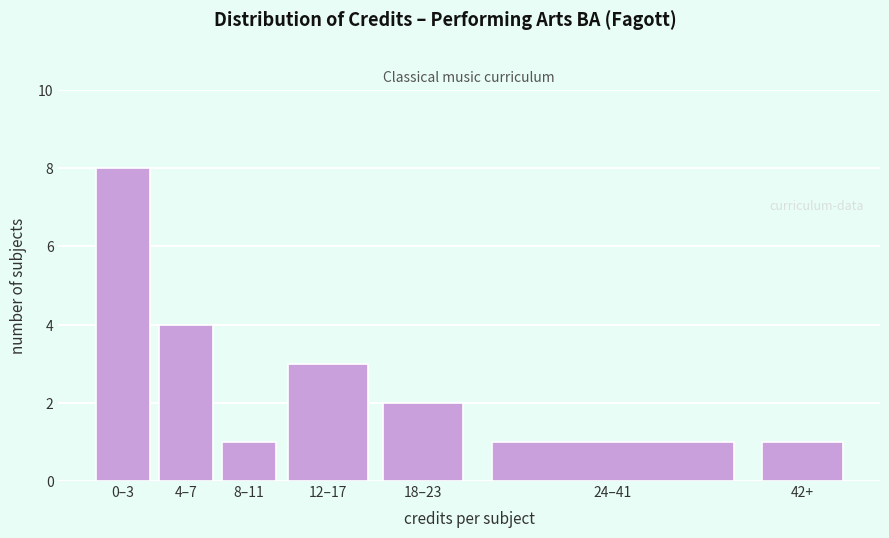

Reading left to right, extract all data points from this chart.

8	4	1	3	2	1	1